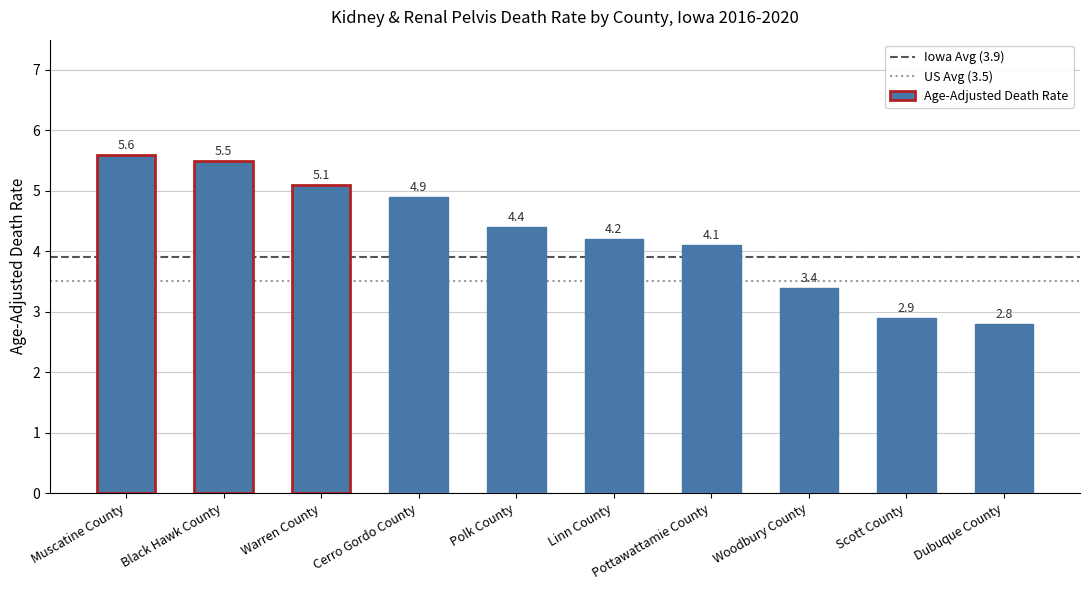

Is it true that the value at Linn County is 4.2?

True